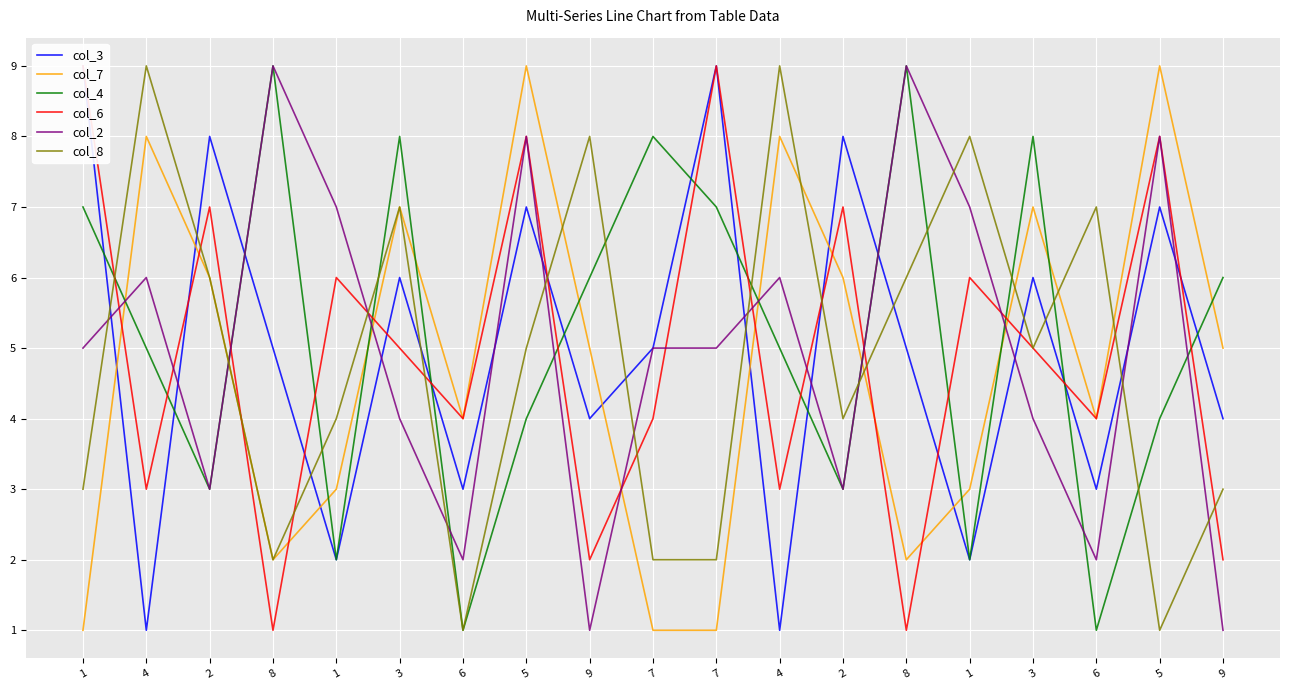

Between 6 and 6, which series saw the biggest shift?

col_8